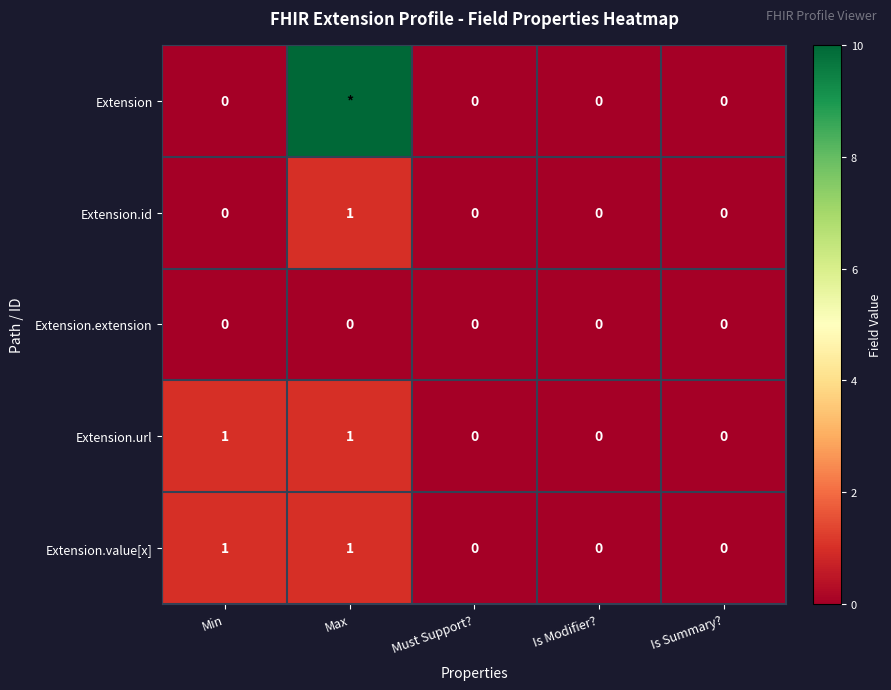

The value of Extension.value[x] at Is Modifier? is -1. True or false?

False